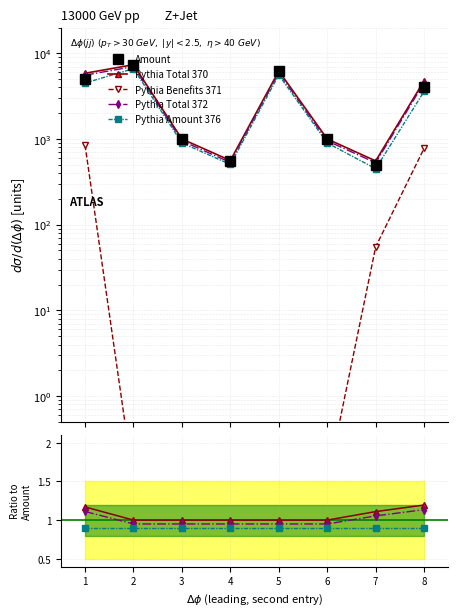

What is the sum of the Amount values at 3 and 6?

2000.0